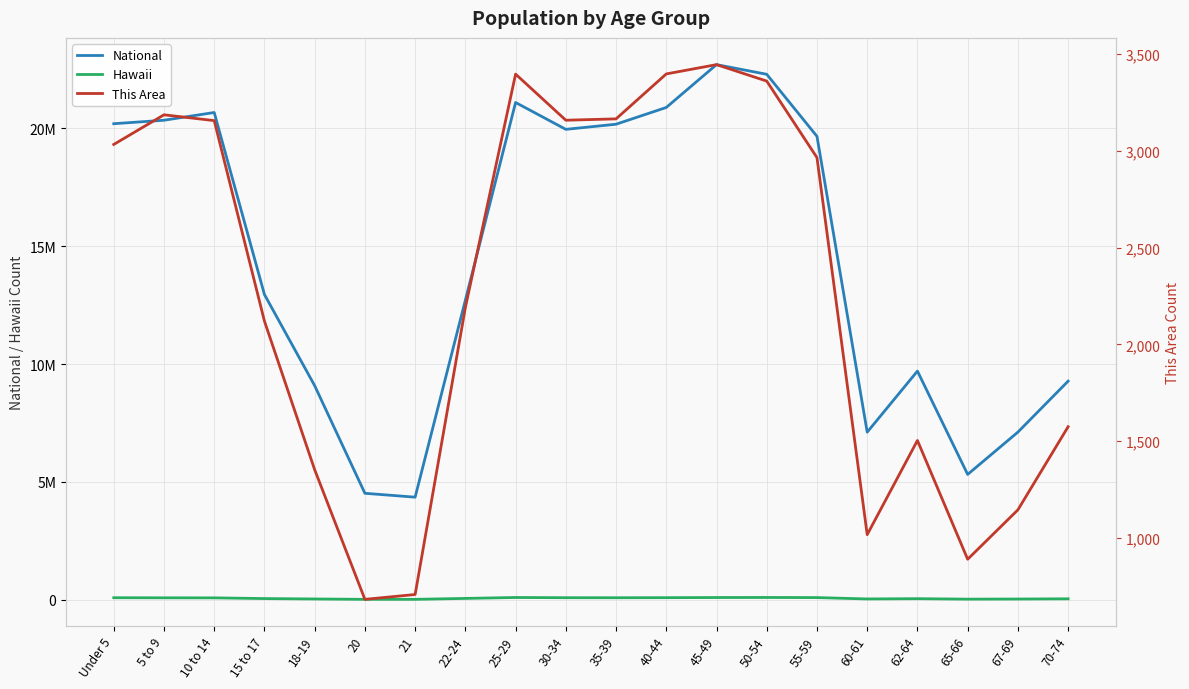

Count the number of categories in the chart.

20